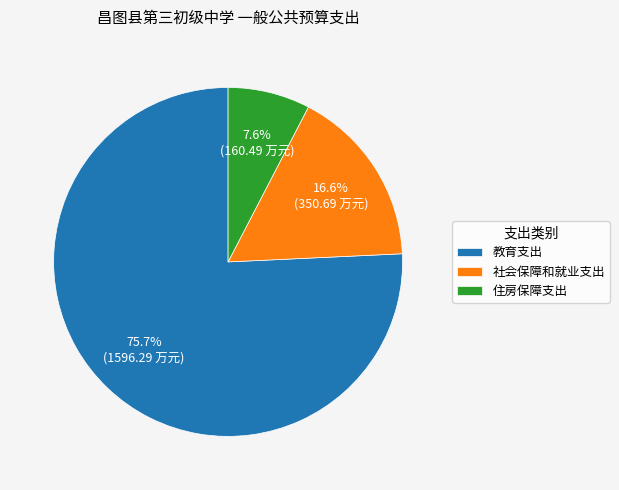

Which has a higher value, 教育支出 or 社会保障和就业支出?

教育支出